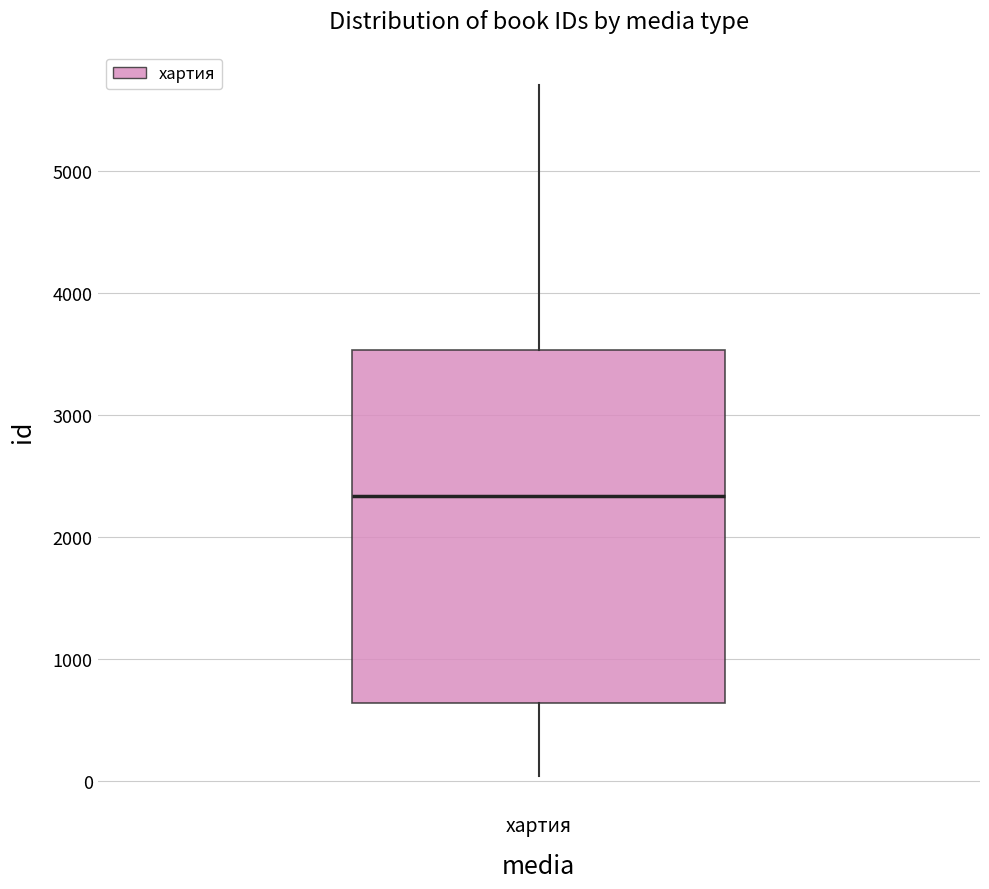

Where is the lower edge of the box for хартия on the y-axis? The values are not printed on the chart, so give them approximately, as read against the axis.

600